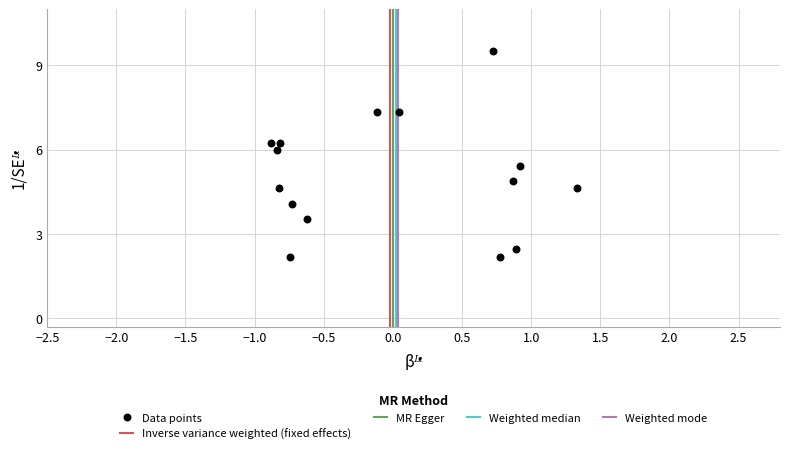

What is the range of Y values (max minus min)?

7.3